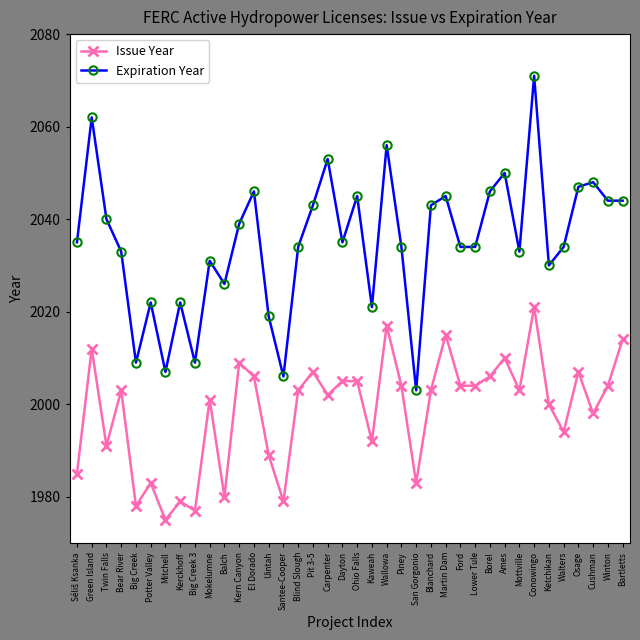

At which category is the sum across all series the highest?

Conowingo